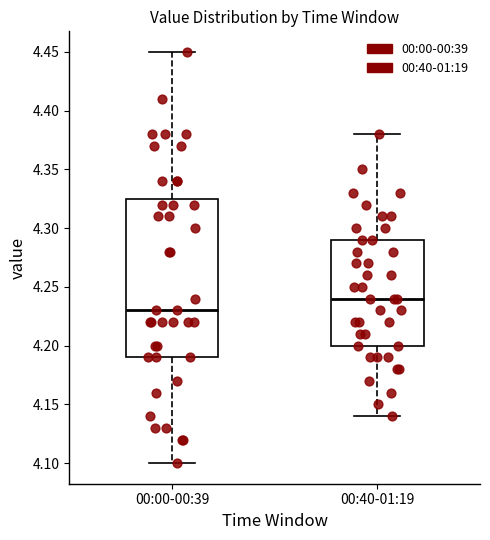

Reading left to right, read every box against the y-axis: the position of its median line, the range the box covers, and the ends of its whiskers. The values are not printed on the chart, so give them approximately, as read against the axis.

00:00-00:39: median 4.230, box 4.190 to 4.325, whiskers 4.100 to 4.450
00:40-01:19: median 4.240, box 4.200 to 4.290, whiskers 4.140 to 4.380